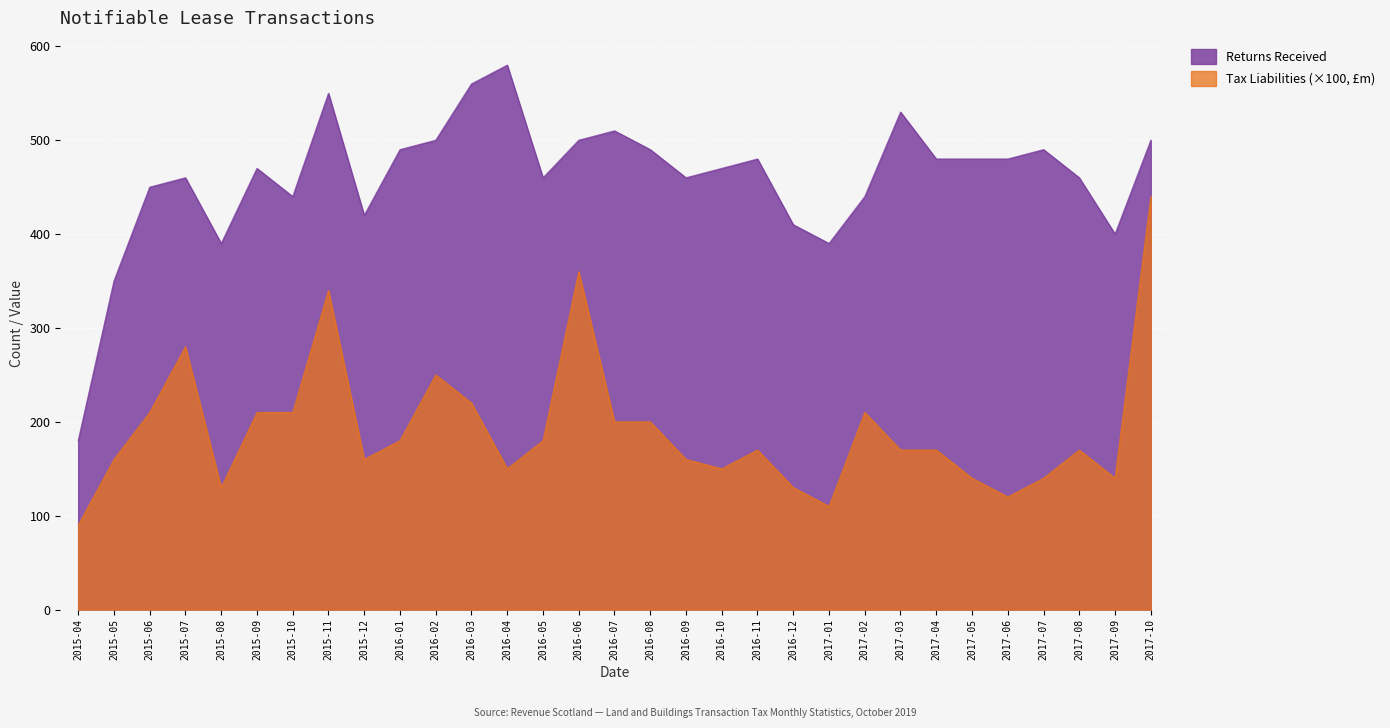

In Tax Liabilities, how many points are lower than both neighbors (excluding endpoints)?

7